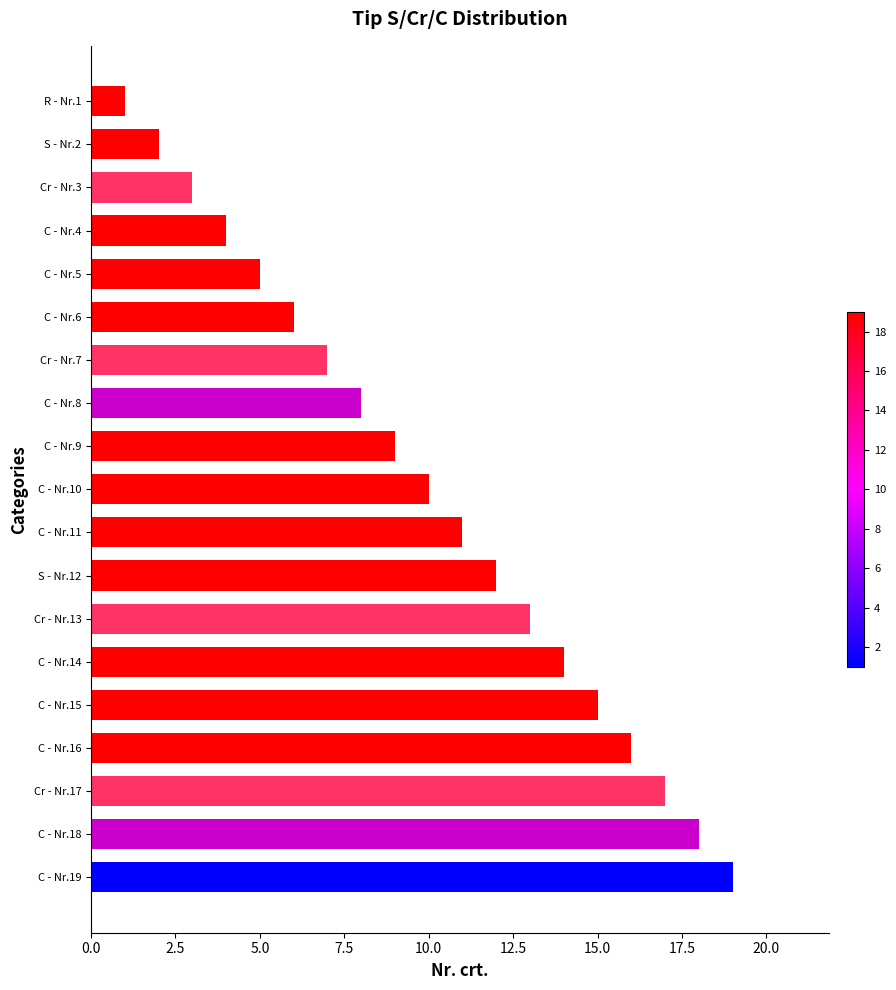

At which category does the chart reach its peak across all series?

C - Nr.19